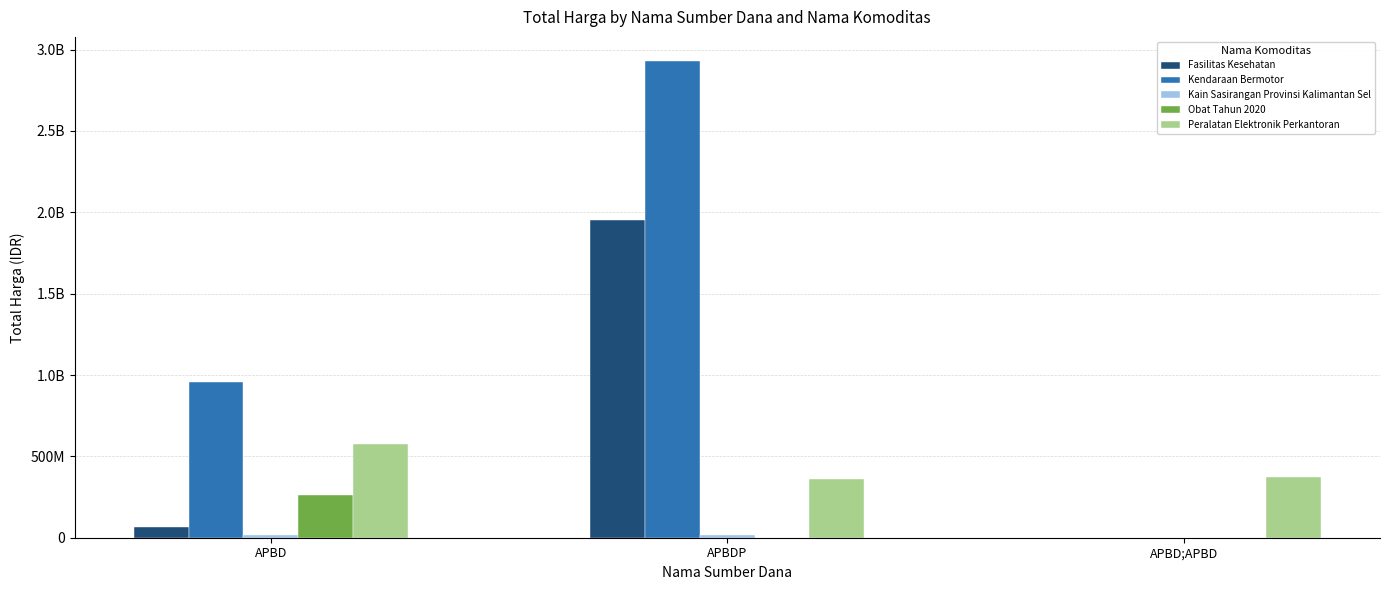

Are the bars grouped side by side (vs. stacked)?

Yes